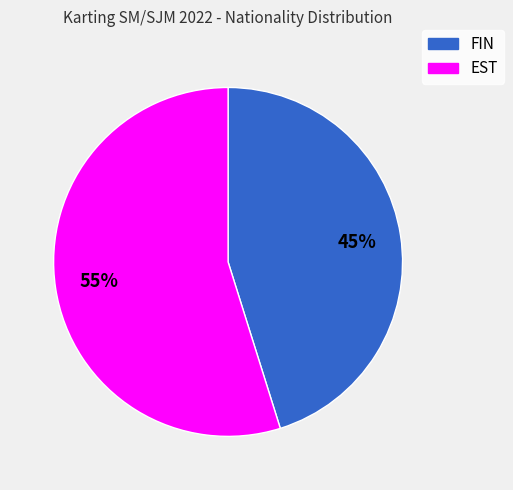

Is the sum of EST and FIN greater than half?

Yes